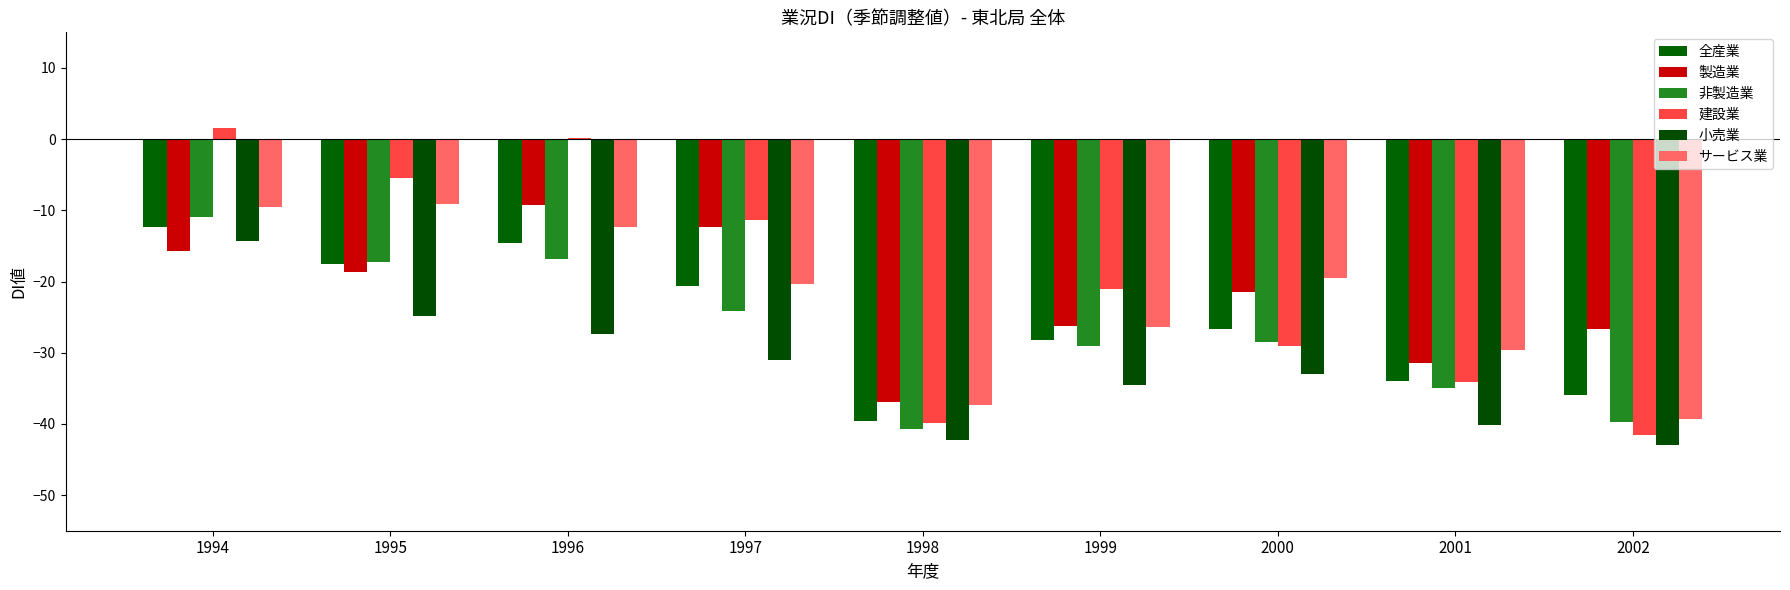

What is the sum of the 小売業 values at 1999 and 1998?

-76.7